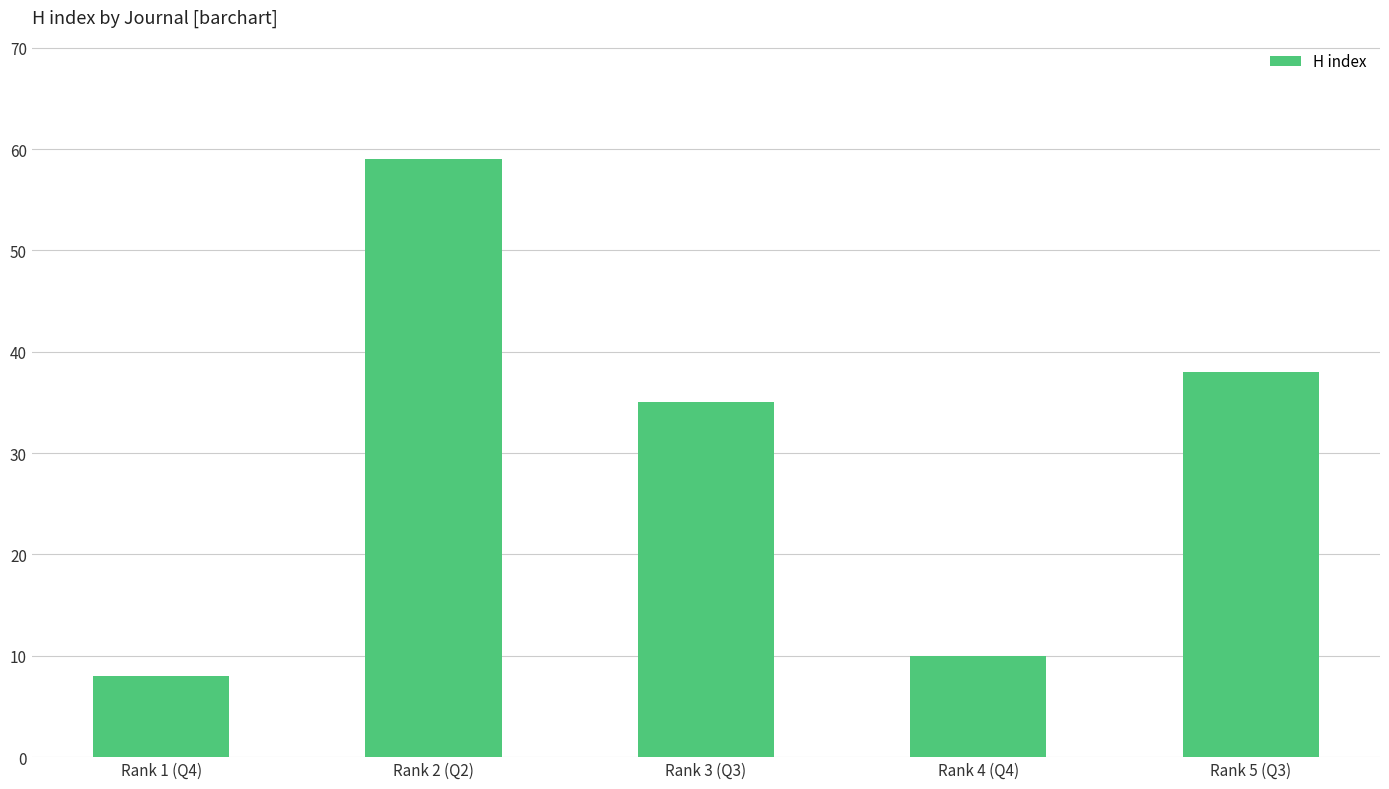

List the labels in order of value, largest first.

Rank 2 (Q2), Rank 5 (Q3), Rank 3 (Q3), Rank 4 (Q4), Rank 1 (Q4)